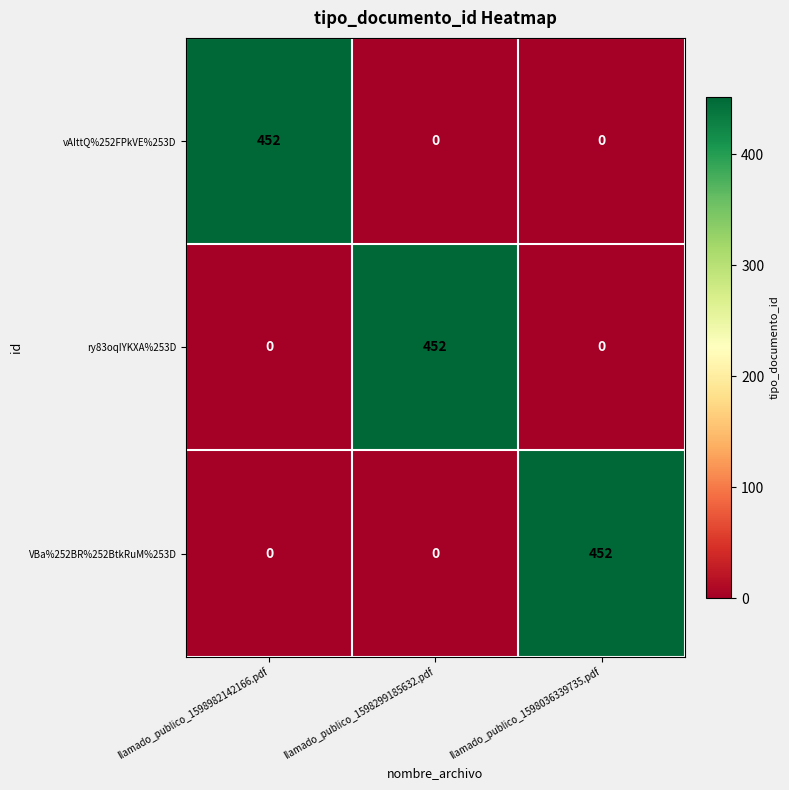

What is the difference between the highest and lowest values at llamado_publico_1598036339735.pdf?

452